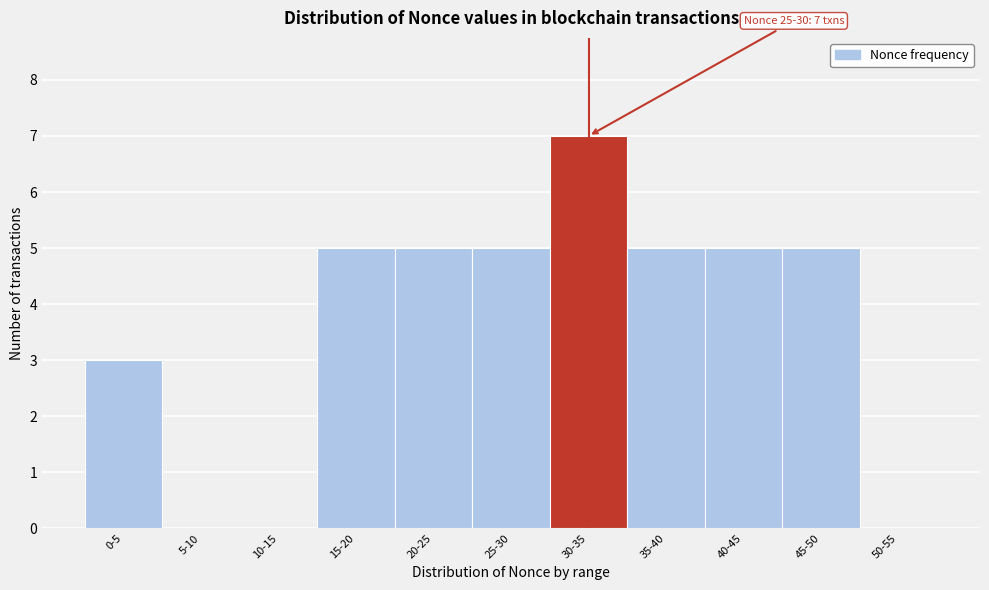

Reading right to left, extract all data points from this chart.

50-55=0	45-50=5	40-45=5	35-40=5	30-35=7	25-30=5	20-25=5	15-20=5	10-15=0	5-10=0	0-5=3